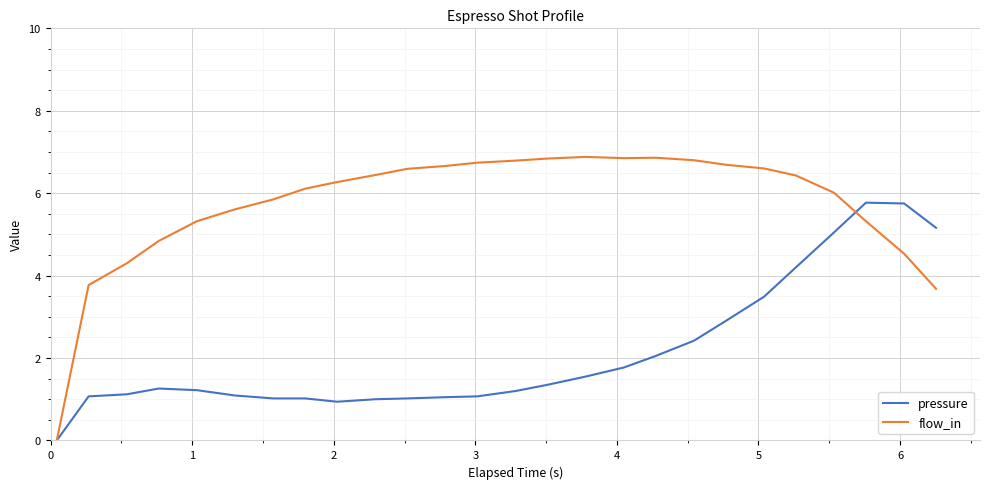

Which series has the widest spread of values?

flow_in